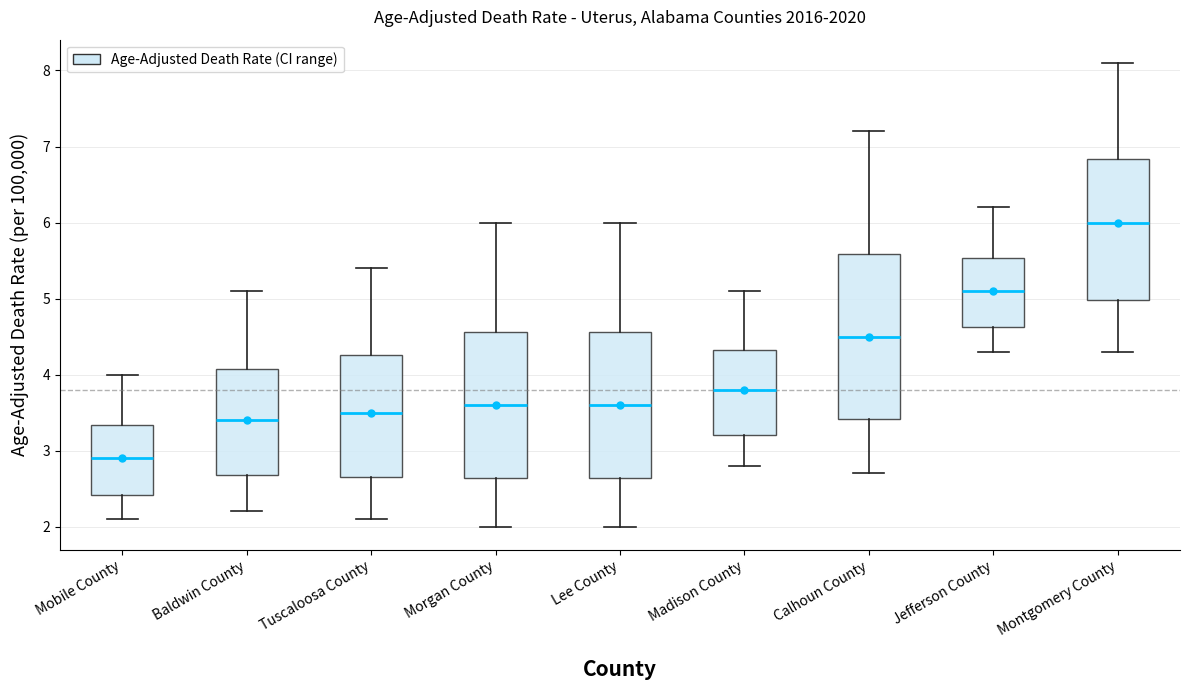

Comparing the boxes themselves (not the whiskers), which one is the tallest?

Calhoun County